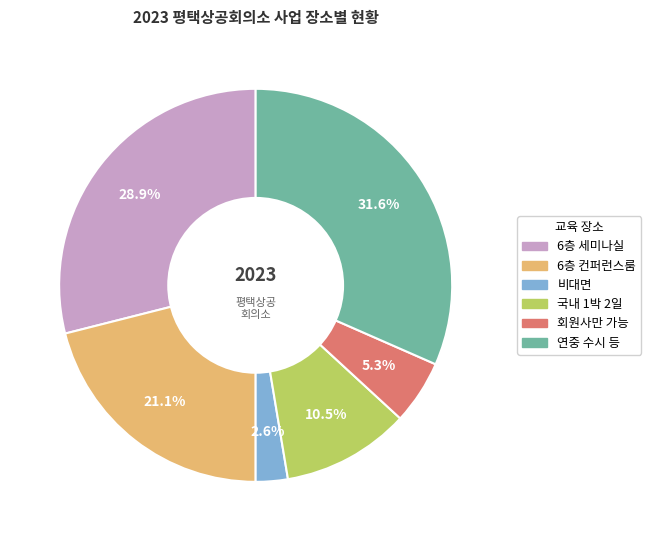

Rank the categories by value from highest to lowest.

연중 수시 등, 6층 세미나실, 6층 컨퍼런스룸, 국내 1박 2일, 회원사만 가능, 비대면